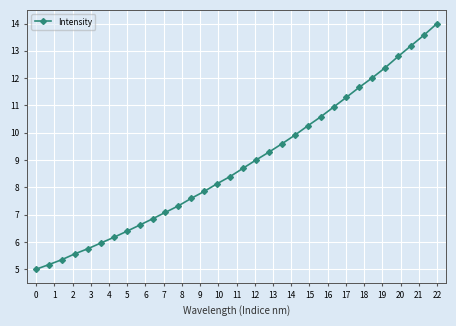

True or false: there are more than 0 points higher than both neighbors.

False